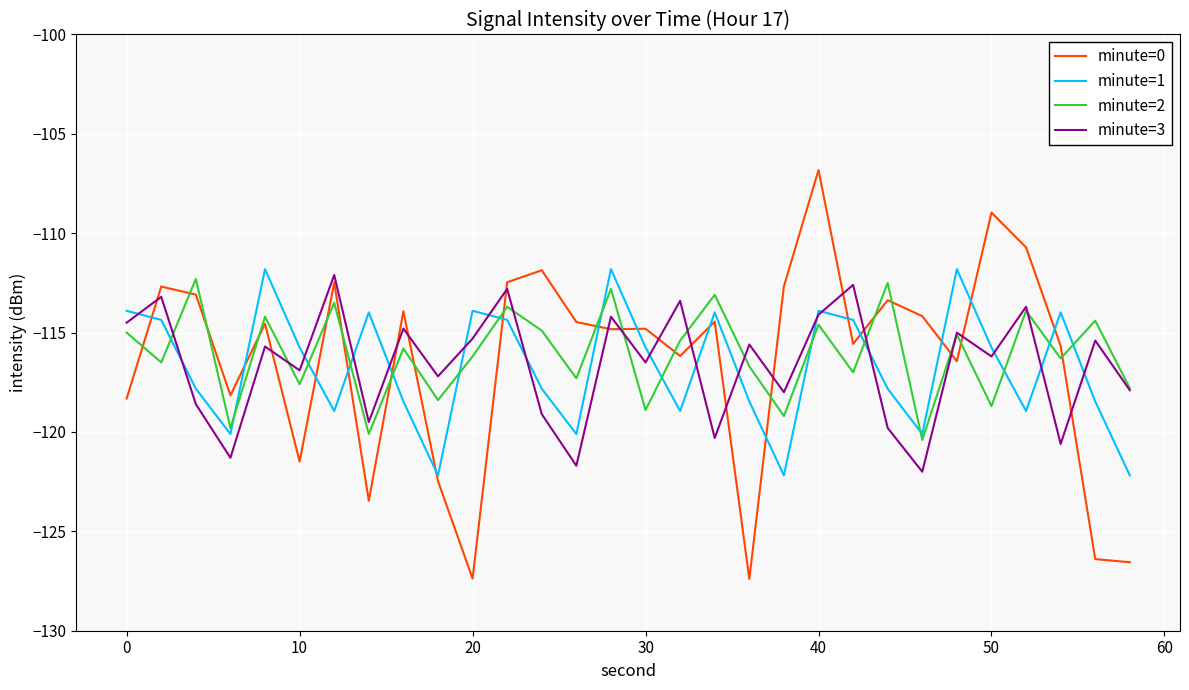

Which series has the widest spread of values?

minute=0